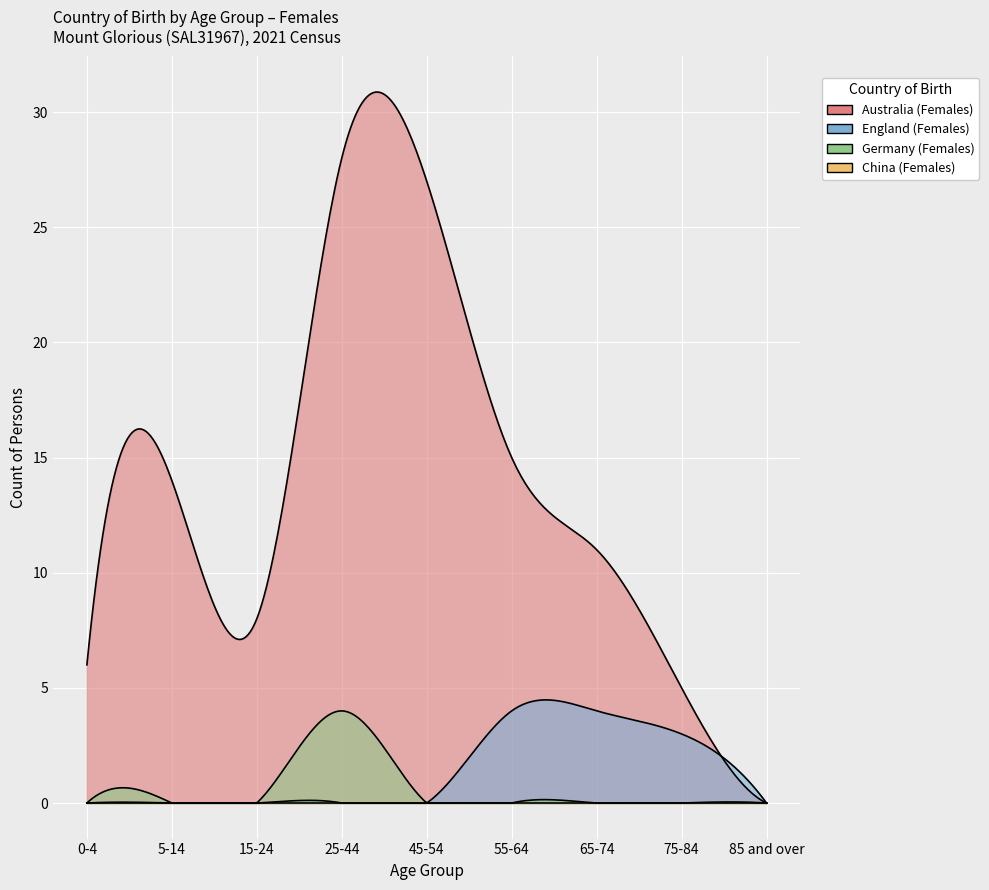

What is the difference between the highest and lowest values at 55-64?

15